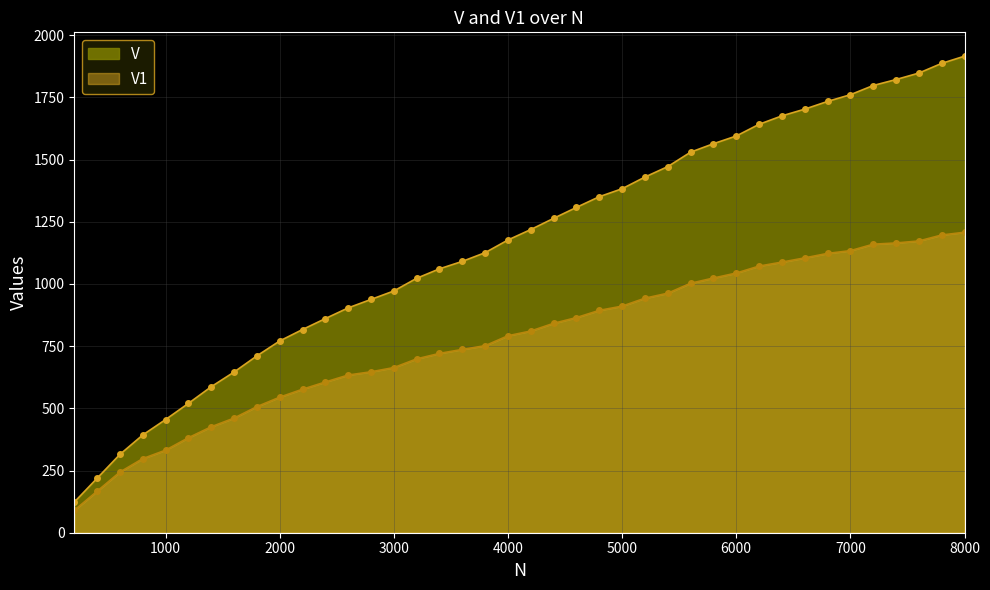

At which category is the sum across all series the highest?

8000